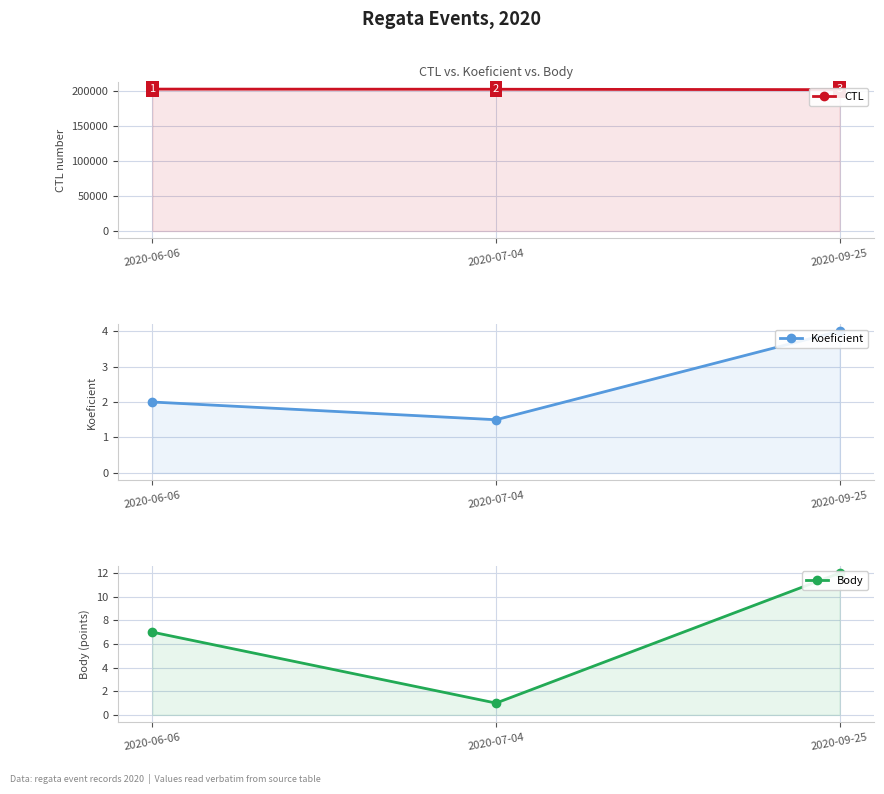

Rank the categories by CTL value from highest to lowest.

2020-06-06, 2020-07-04, 2020-09-25